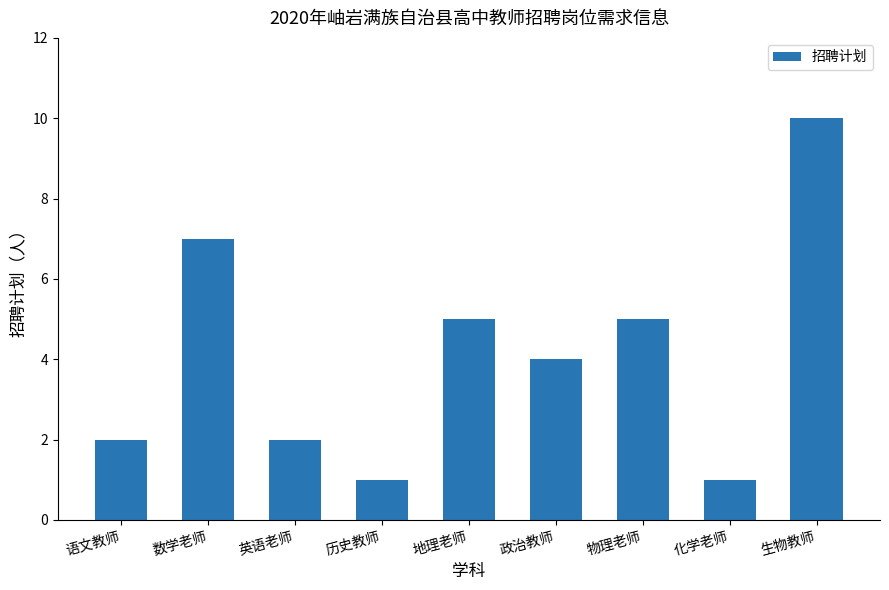

Does the chart contain any negative values?

No